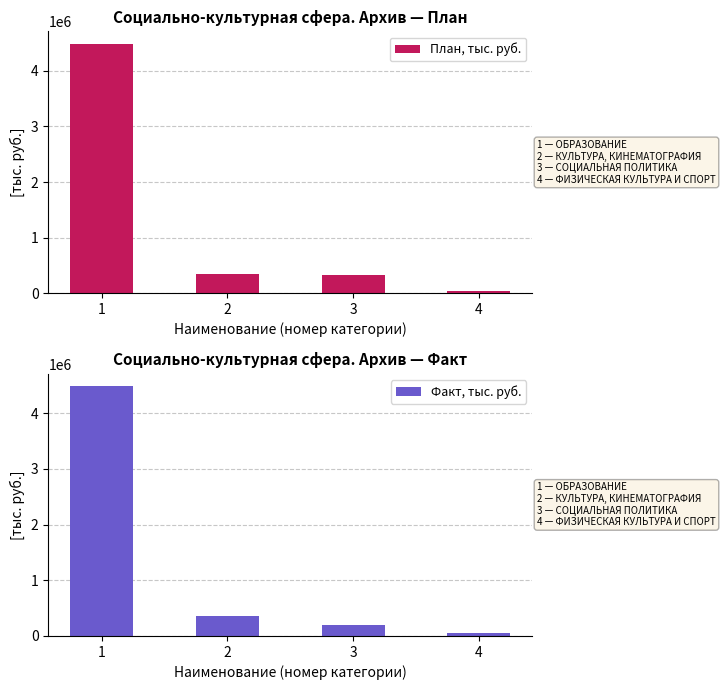

Rank the series by their average value, from lowest to highest.

Факт, тыс. руб., План, тыс. руб.